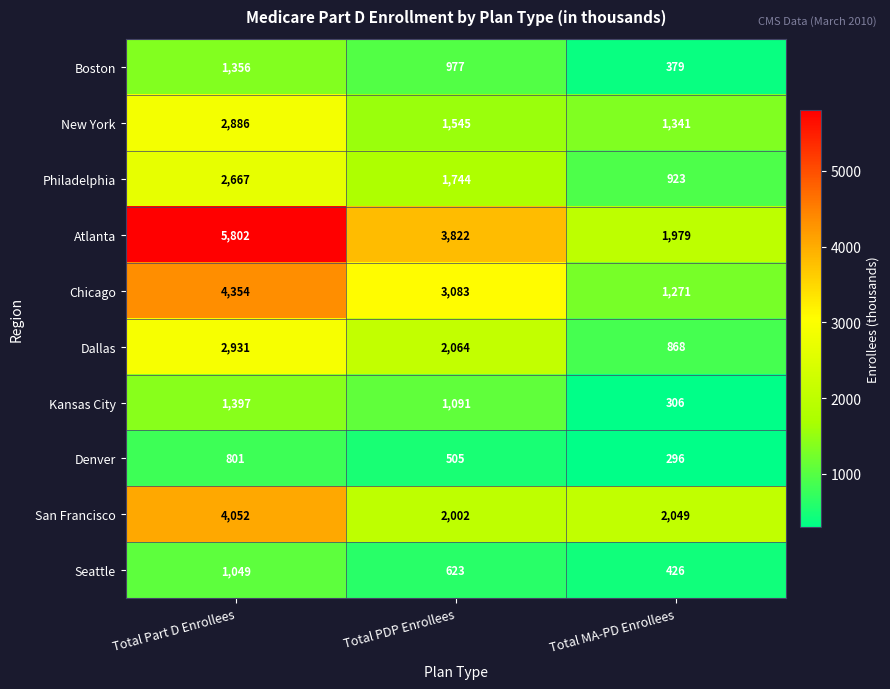

Reading left to right, transcribe all the data shown in this chart.

Boston: 1356	977	379
New York: 2886	1545	1341
Philadelphia: 2667	1744	923
Atlanta: 5802	3822	1979
Chicago: 4354	3083	1271
Dallas: 2931	2064	868
Kansas City: 1397	1091	306
Denver: 801	505	296
San Francisco: 4052	2002	2049
Seattle: 1049	623	426